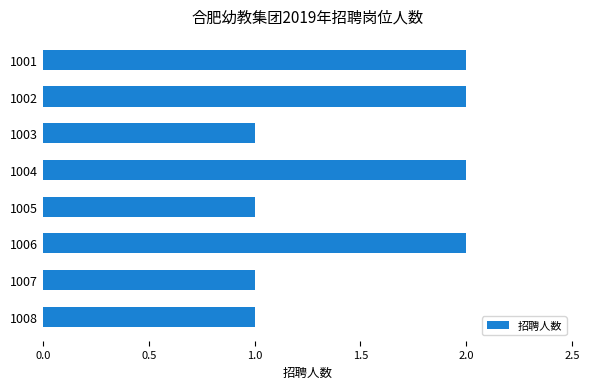

How many values are between 1 and 2?

8